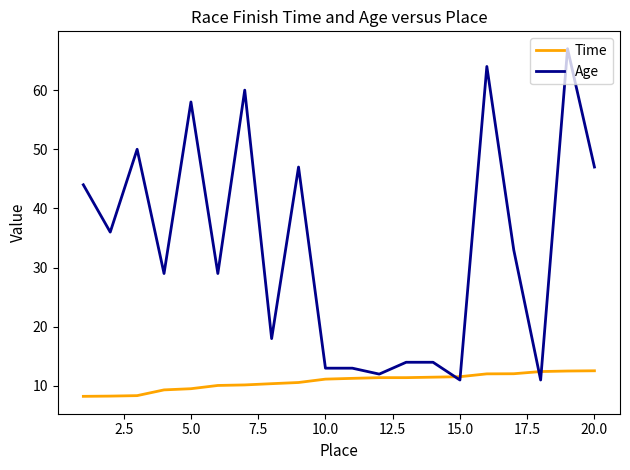

Which series has the largest total across all categories?

Age